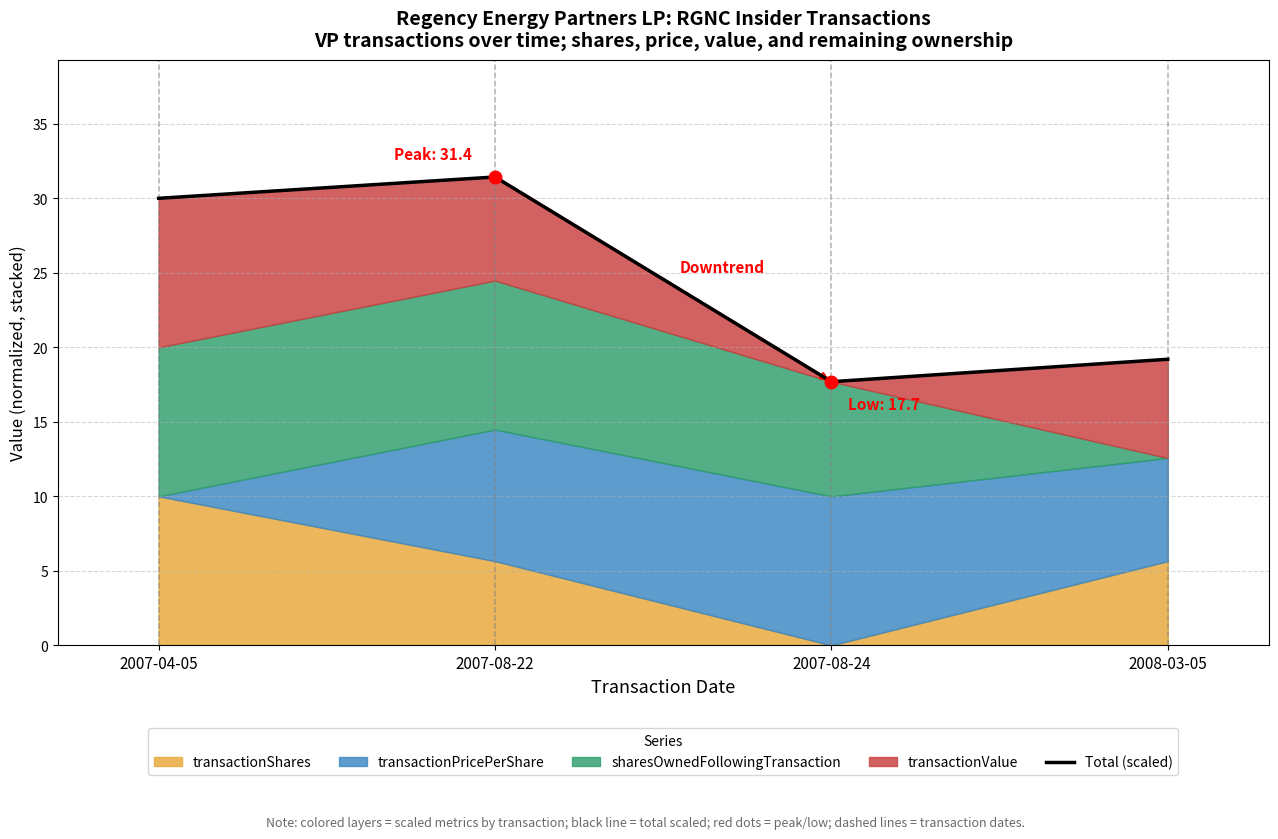

The value at 2007-04-05 is 15.5. True or false?

False